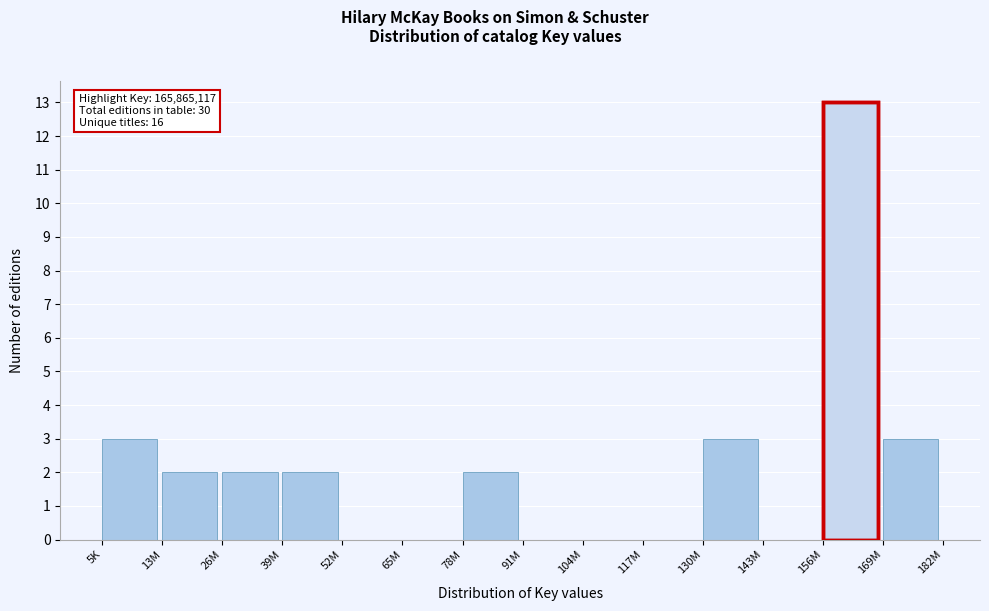

Reading left to right, extract all data points from this chart.

5K=3	13M=2	26M=2	39M=2	52M=0	65M=0	78M=2	91M=0	104M=0	117M=0	130M=3	143M=0	156M=13	169M=3